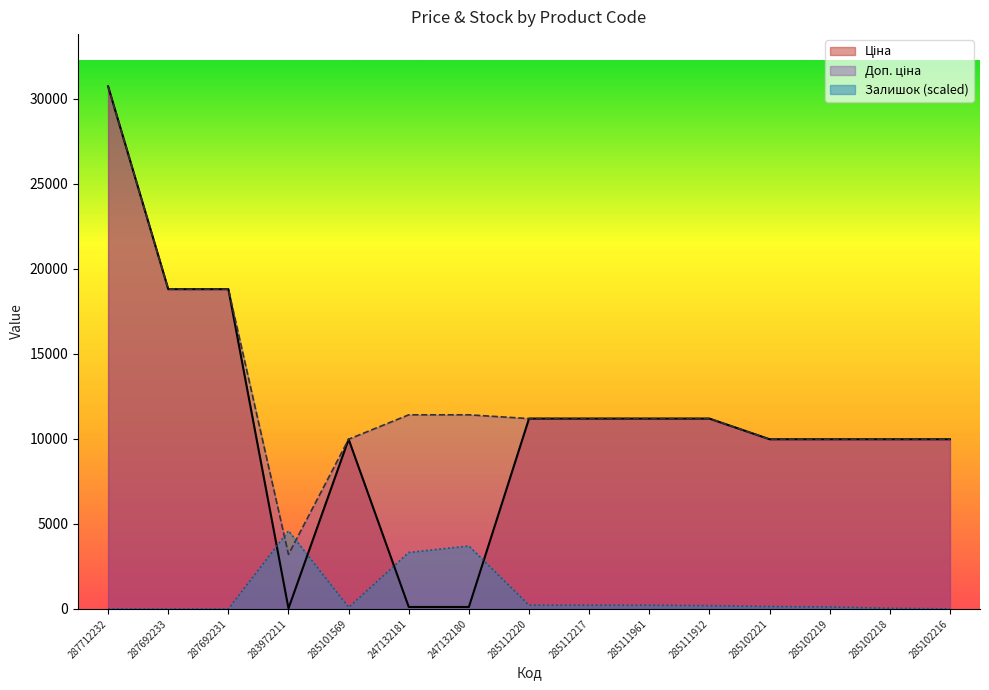

How many interior local valleys does the Залишок series have?

1